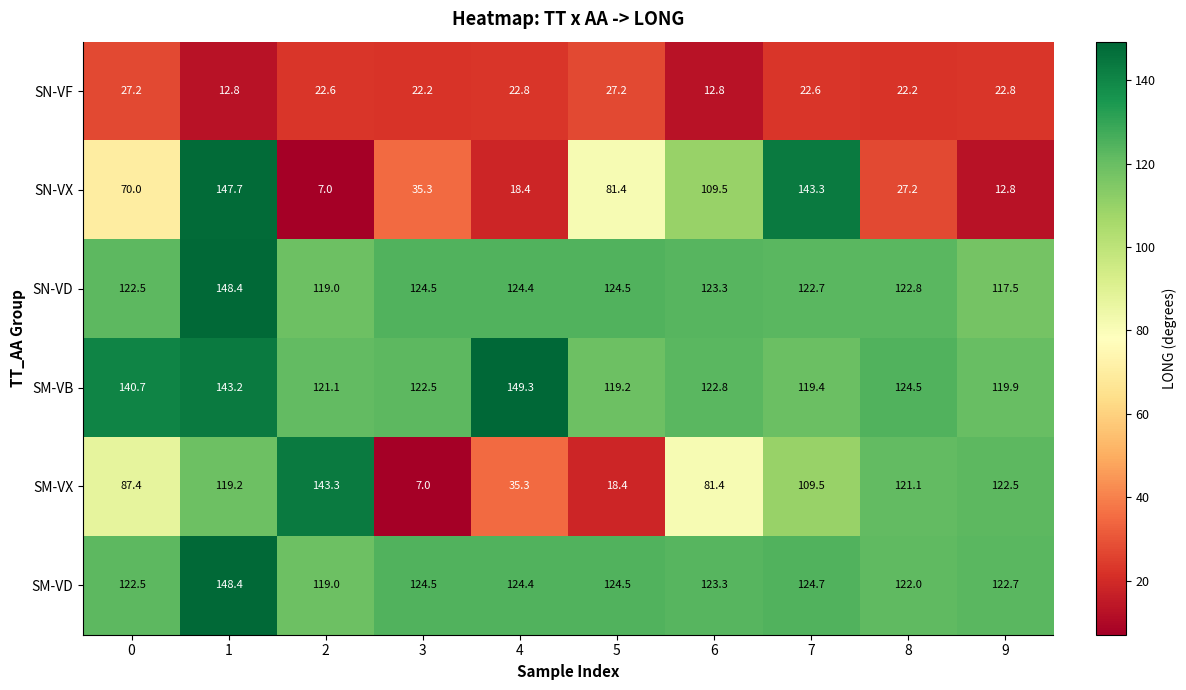

Which series has the largest range (max minus min)?

SN-VX